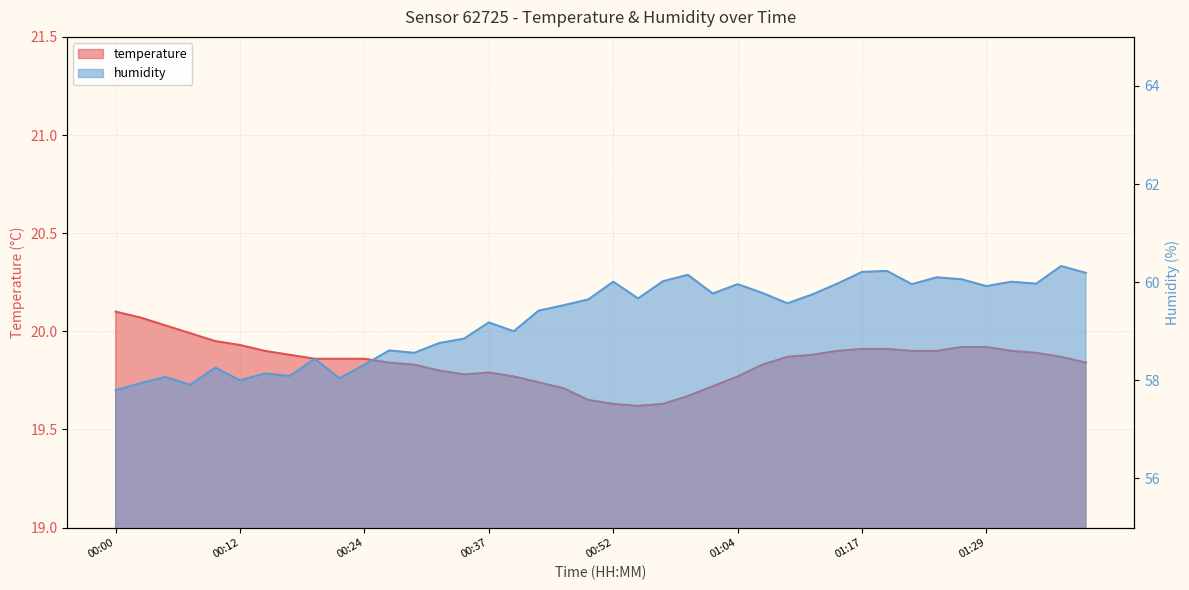

At which label does humidity reach its minimum?

00:00